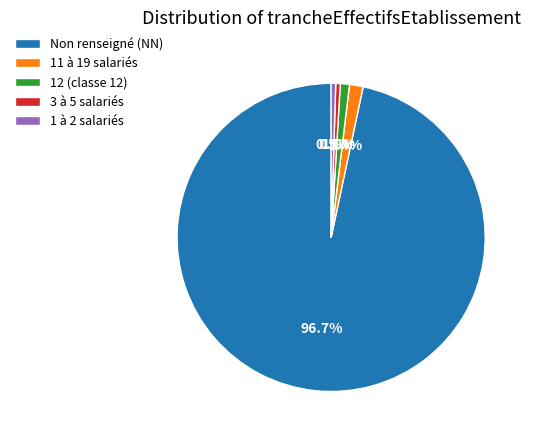

How many segments does this pie chart have?

5